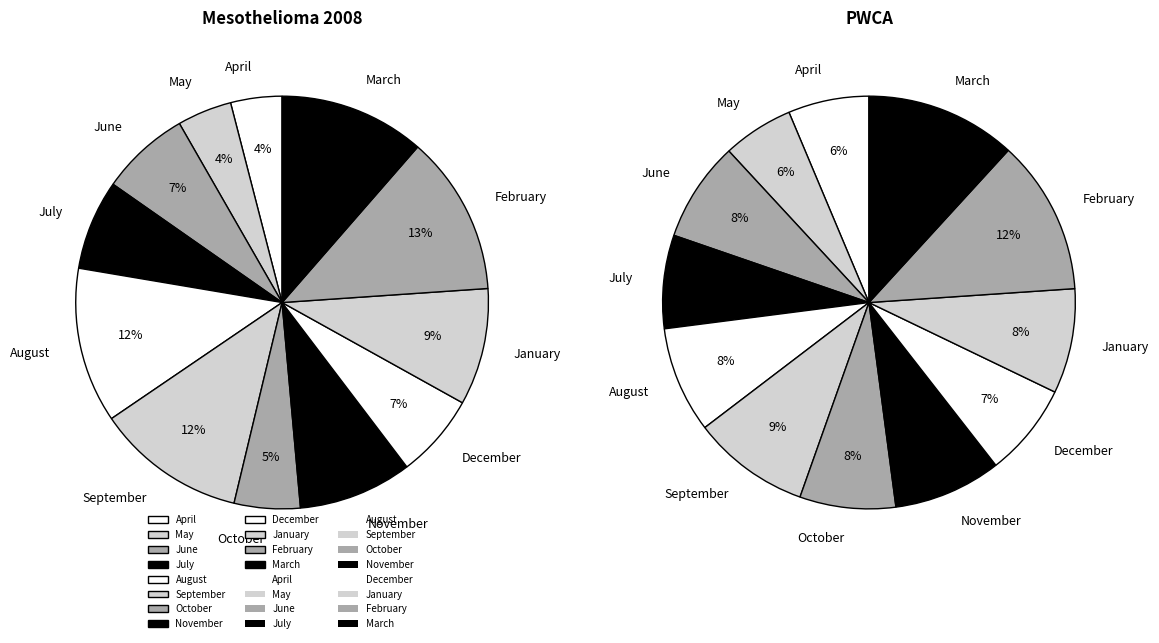

To the nearest percent, what is the difference between the largest and smallest slice percentages?

7%